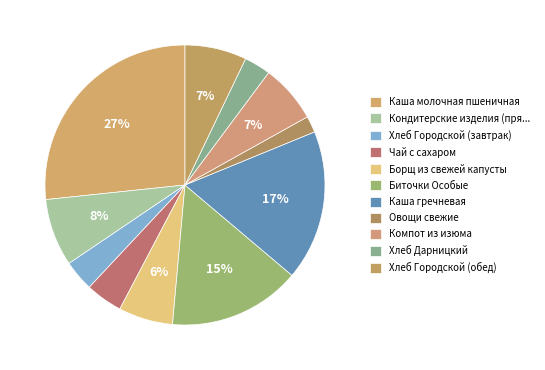

True or false: Биточки Особые accounts for 15% of the total.

True